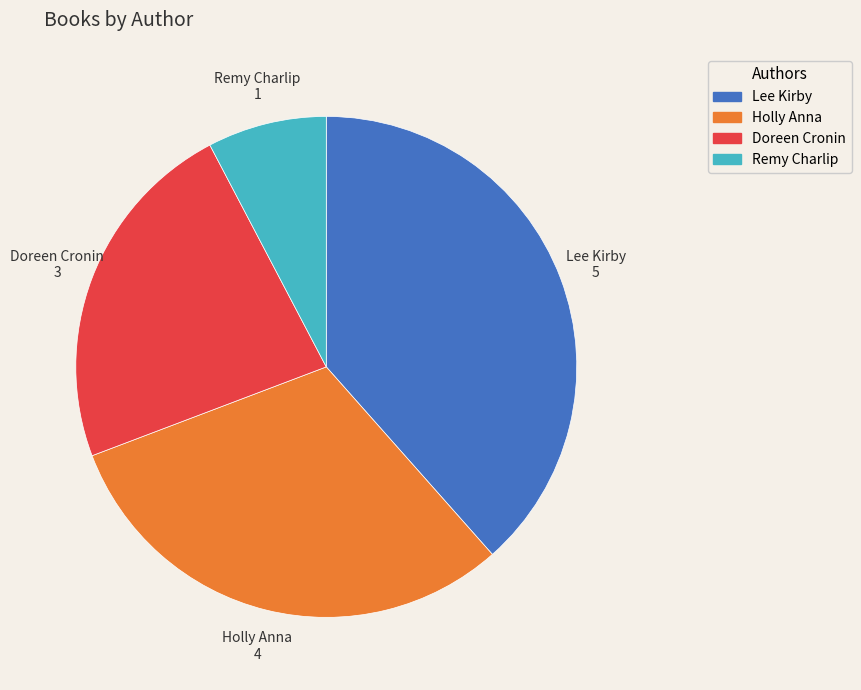

Is there any slice that represents more than half of the pie?

No